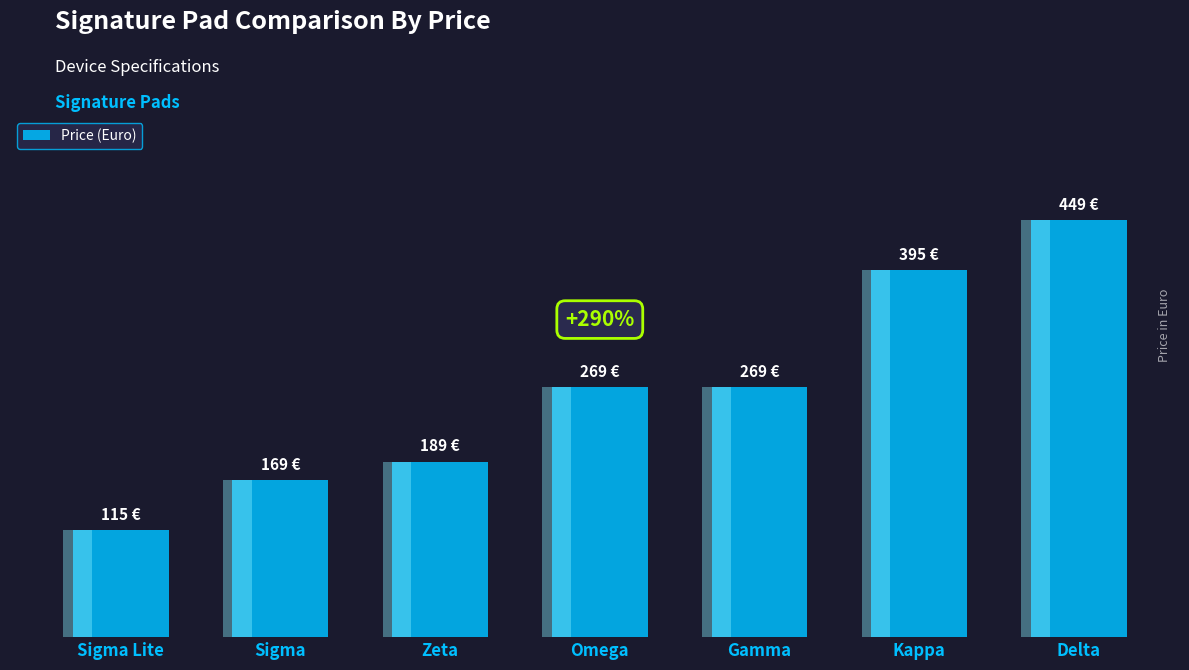

Approximately how many times larger is the value at Kappa compared to Gamma?

1.5